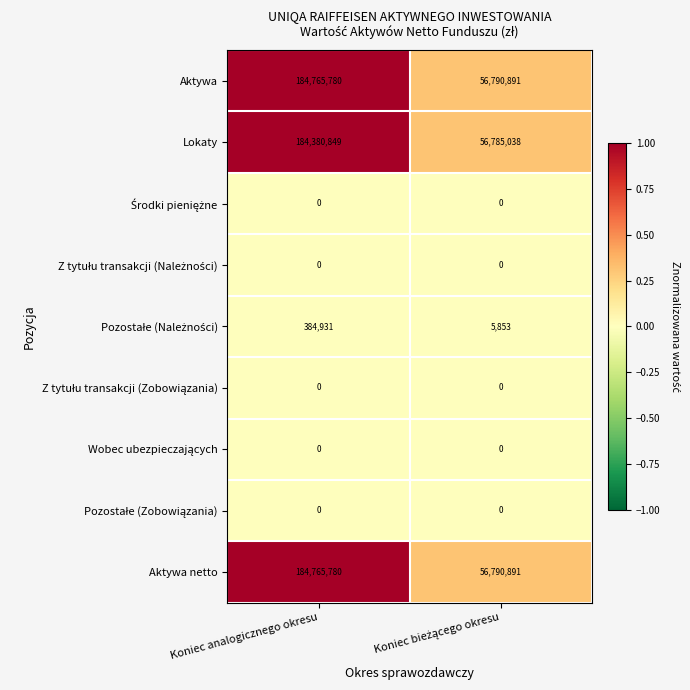

Which category has the highest value across all series?

Koniec analogicznego okresu